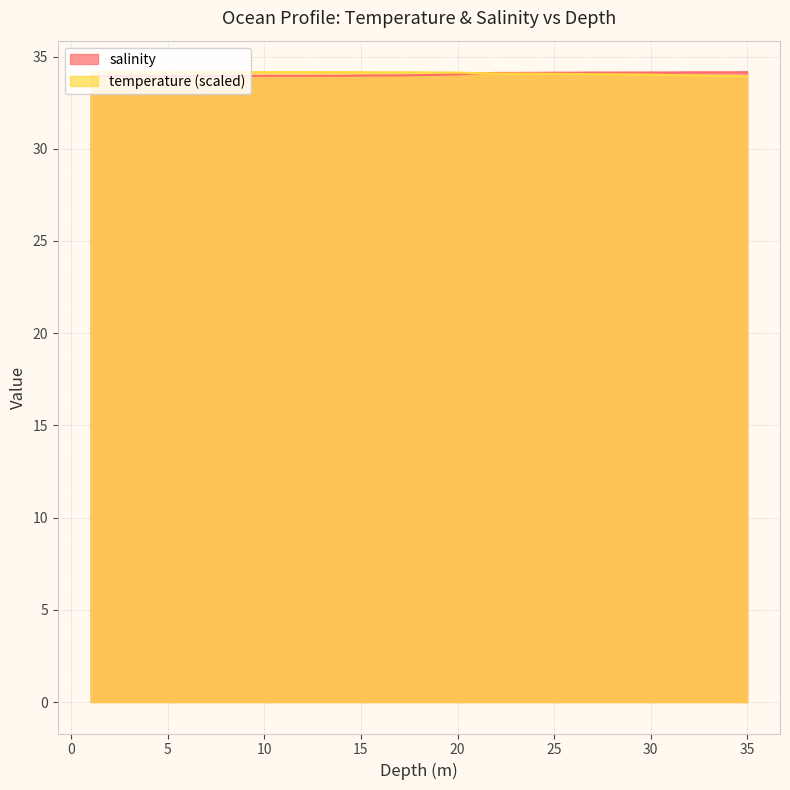

At which category is the sum across all series the highest?

22.0